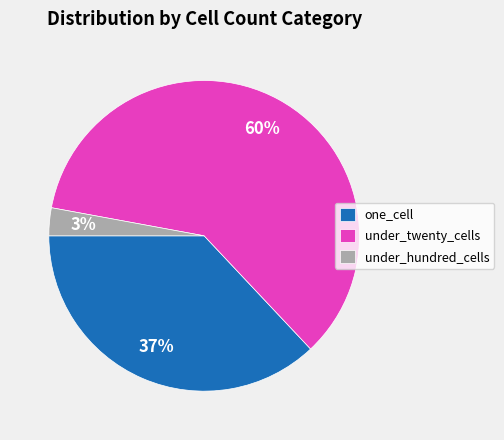

What is the smallest slice in the pie chart?

under_hundred_cells